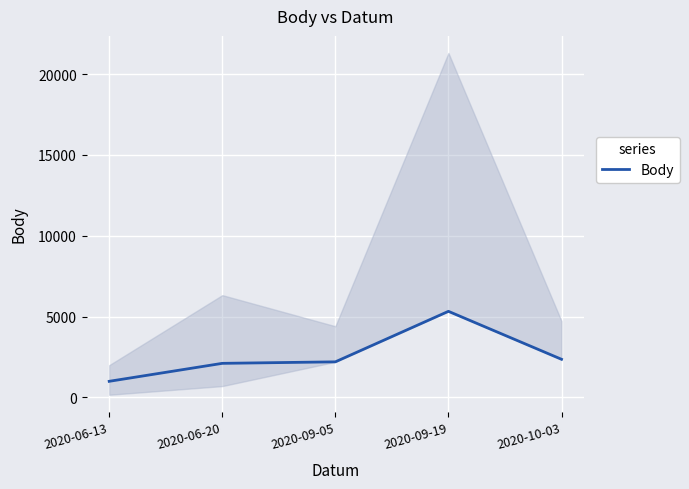

Reading left to right, list all the values displayed in this chart.

2020-06-13=998	2020-06-20=2109	2020-09-05=2202	2020-09-19=5326	2020-10-03=2360